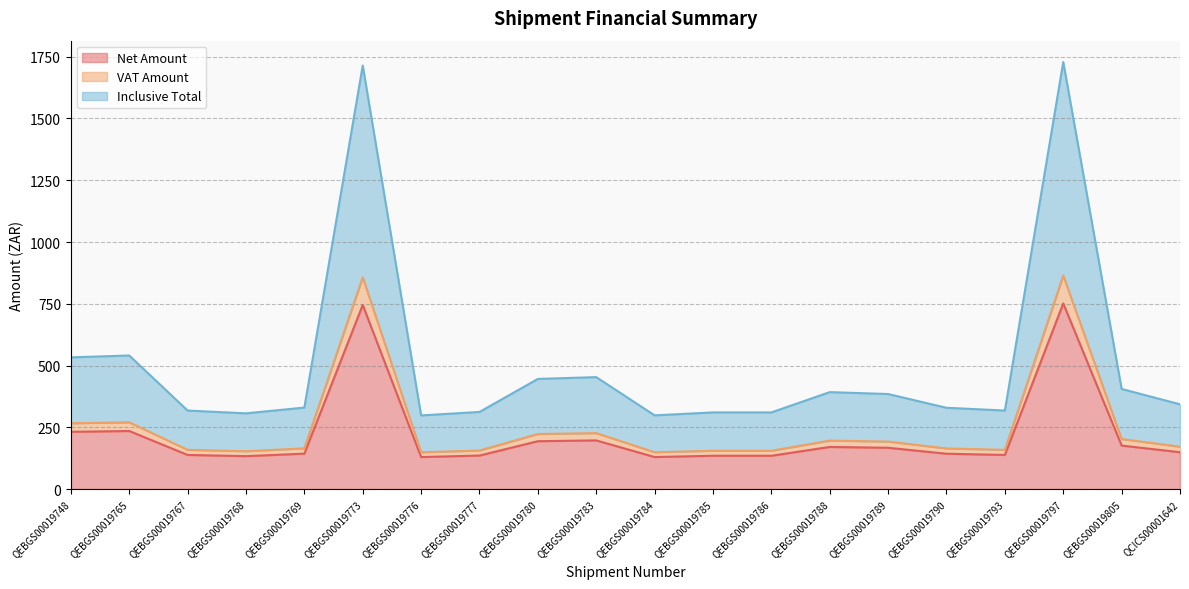

Which label corresponds to the largest value in the chart?

QEBGS00019797